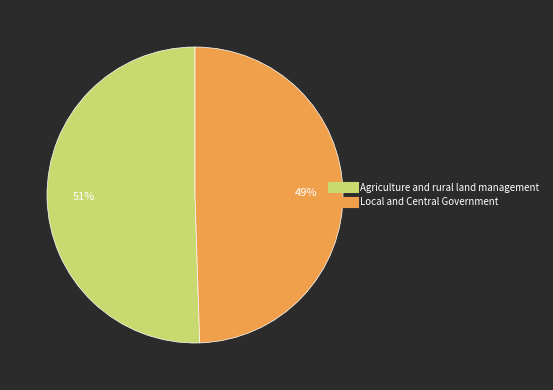

To the nearest percent, what percentage of the pie is Agriculture and rural land management?

51%